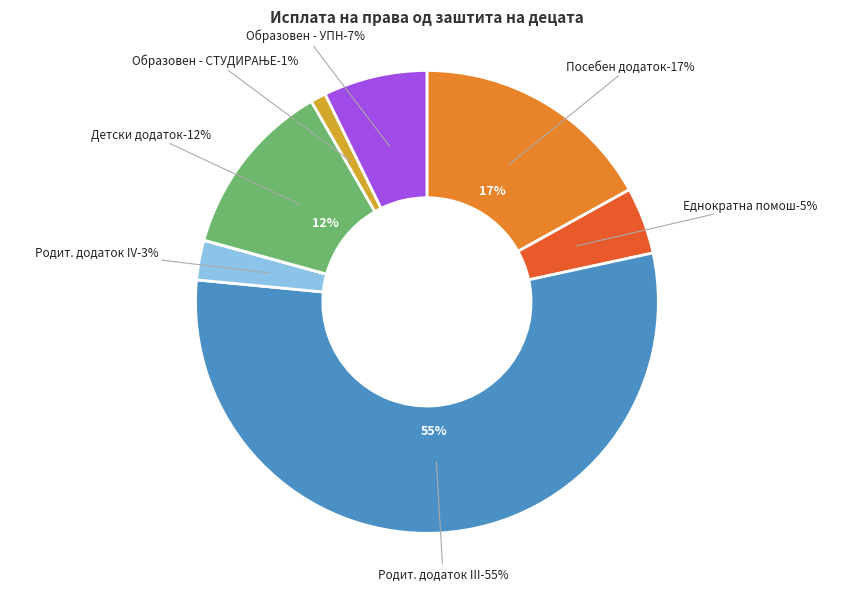

To the nearest percent, what portion does Образовен додаток - УПН represent?

7%